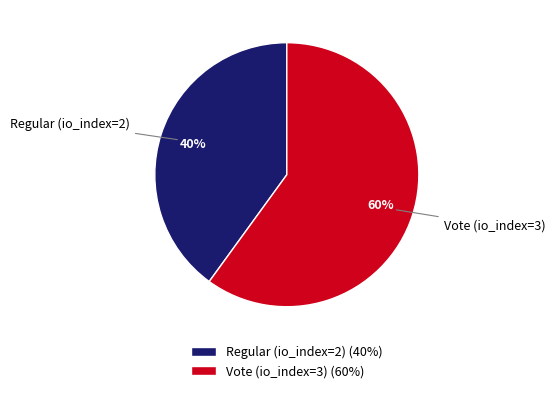

Which has a higher value, Regular (io_index=2) or Vote (io_index=3)?

Vote (io_index=3)